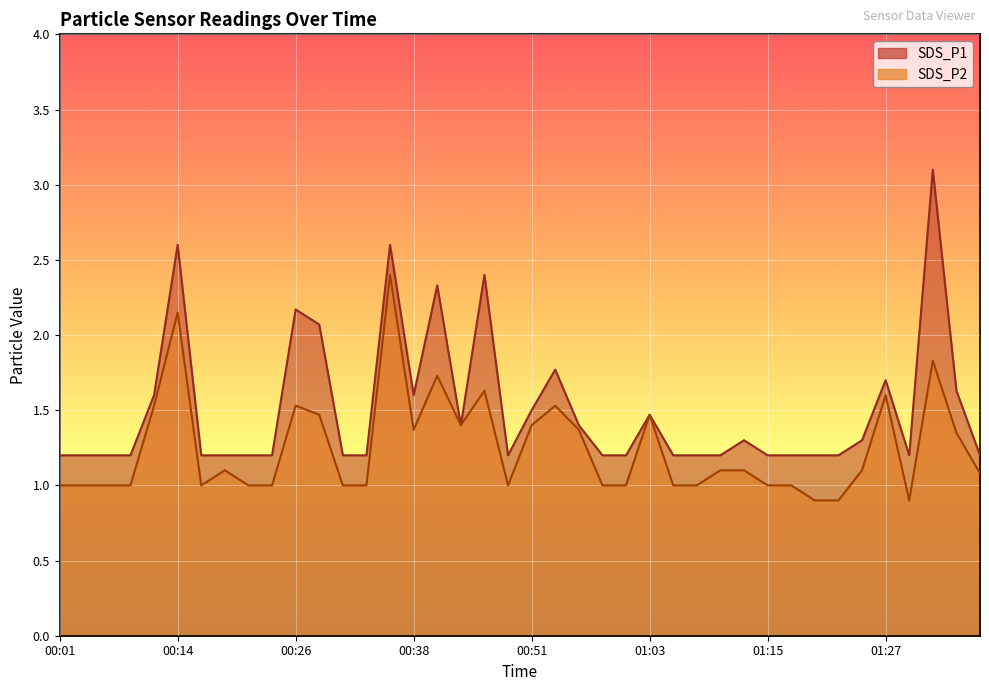

At 00:41, list the series in order from largest to smallest.

SDS_P1, SDS_P2